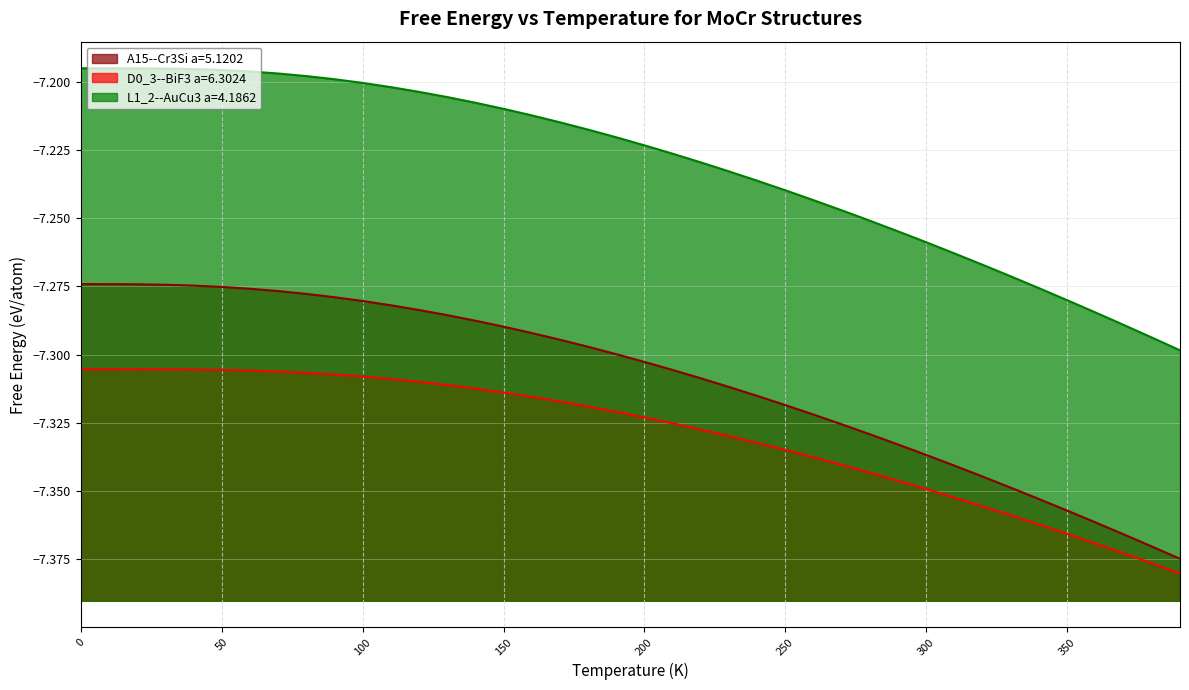

Reading left to right, transcribe all the data shown in this chart.

A15--Cr3Si a=5.1202: -7.3	-7.3	-7.3	-7.3	-7.3	-7.3	-7.3	-7.3	-7.3	-7.3	-7.3	-7.3	-7.3	-7.3	-7.3	-7.3	-7.3	-7.3	-7.3	-7.3	-7.3	-7.3	-7.3	-7.3	-7.3	-7.3	-7.3	-7.3	-7.3	-7.3	-7.3	-7.3	-7.3	-7.3	-7.4	-7.4	-7.4	-7.4	-7.4	-7.4
D0_3--BiF3 a=6.3024: -7.3	-7.3	-7.3	-7.3	-7.3	-7.3	-7.3	-7.3	-7.3	-7.3	-7.3	-7.3	-7.3	-7.3	-7.3	-7.3	-7.3	-7.3	-7.3	-7.3	-7.3	-7.3	-7.3	-7.3	-7.3	-7.3	-7.3	-7.3	-7.3	-7.3	-7.3	-7.4	-7.4	-7.4	-7.4	-7.4	-7.4	-7.4	-7.4	-7.4
L1_2--AuCu3 a=4.1862: -7.2	-7.2	-7.2	-7.2	-7.2	-7.2	-7.2	-7.2	-7.2	-7.2	-7.2	-7.2	-7.2	-7.2	-7.2	-7.2	-7.2	-7.2	-7.2	-7.2	-7.2	-7.2	-7.2	-7.2	-7.2	-7.2	-7.2	-7.2	-7.3	-7.3	-7.3	-7.3	-7.3	-7.3	-7.3	-7.3	-7.3	-7.3	-7.3	-7.3